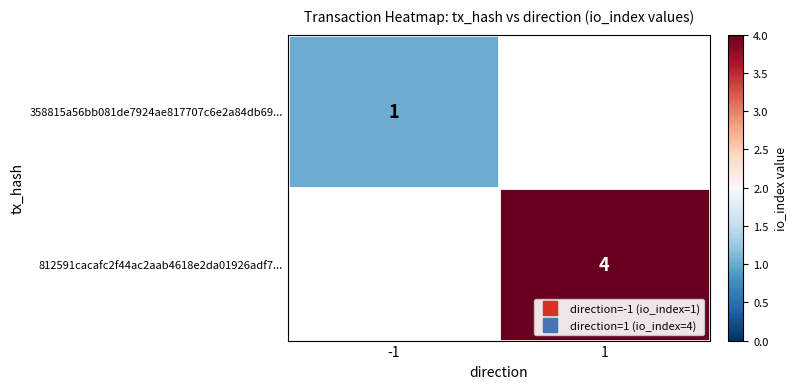

The 812591cacafc2f44ac2aab4618e2da01926adf7... series shows 4.0 at 1. True or false?

True